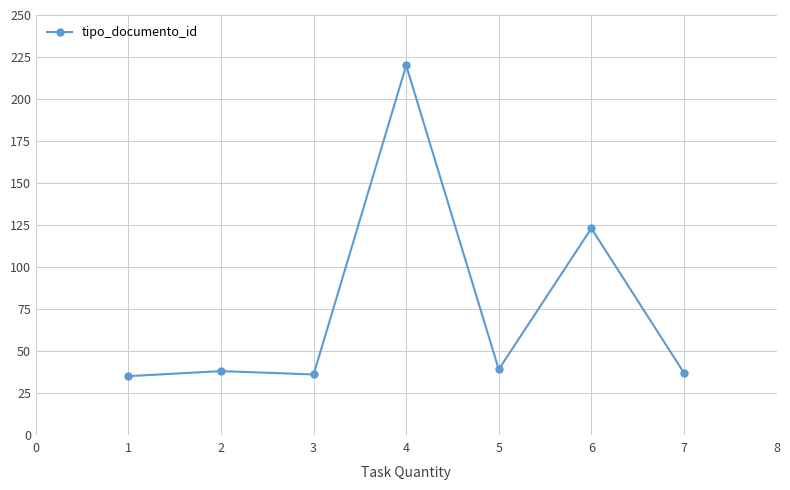

What is the difference between the maximum and minimum values?

185